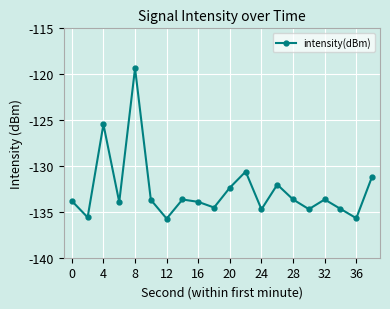

How many interior local valleys (lower than both neighbors) does the data have?

7